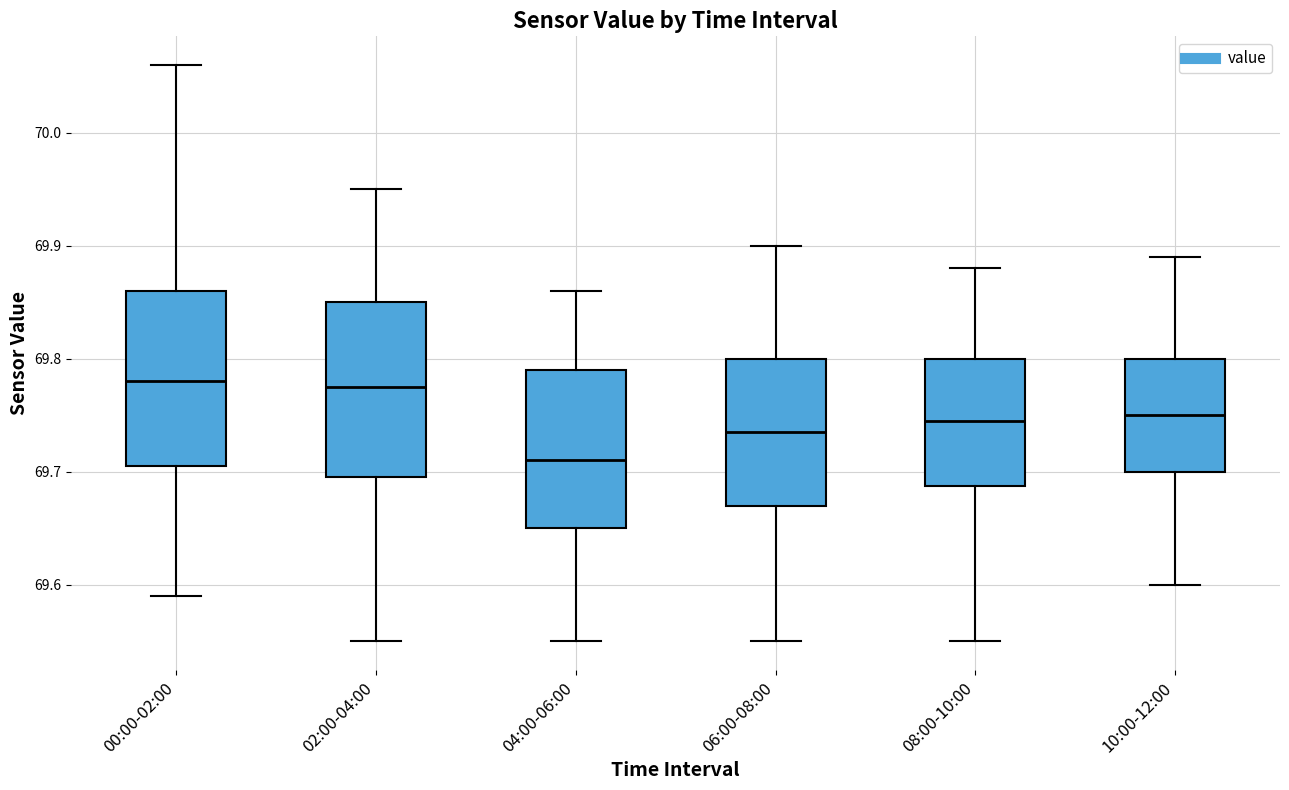

Reading left to right, read every box against the y-axis: the position of its median line, the range the box covers, and the ends of its whiskers. The values are not printed on the chart, so give them approximately, as read against the axis.

00:00-02:00: median 69.78, box 69.71 to 69.86, whiskers 69.59 to 70.06
02:00-04:00: median 69.78, box 69.70 to 69.85, whiskers 69.55 to 69.95
04:00-06:00: median 69.71, box 69.65 to 69.79, whiskers 69.55 to 69.86
06:00-08:00: median 69.74, box 69.67 to 69.80, whiskers 69.55 to 69.90
08:00-10:00: median 69.75, box 69.69 to 69.80, whiskers 69.55 to 69.88
10:00-12:00: median 69.75, box 69.70 to 69.80, whiskers 69.60 to 69.89